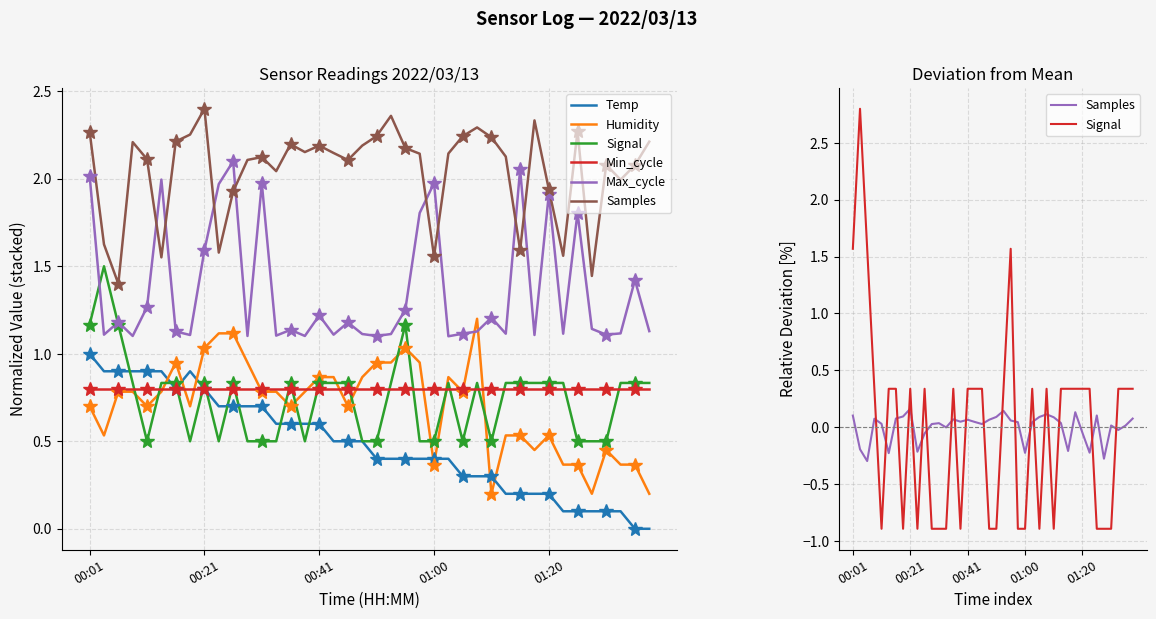

At how many categories does at least one series exceed 0?

40